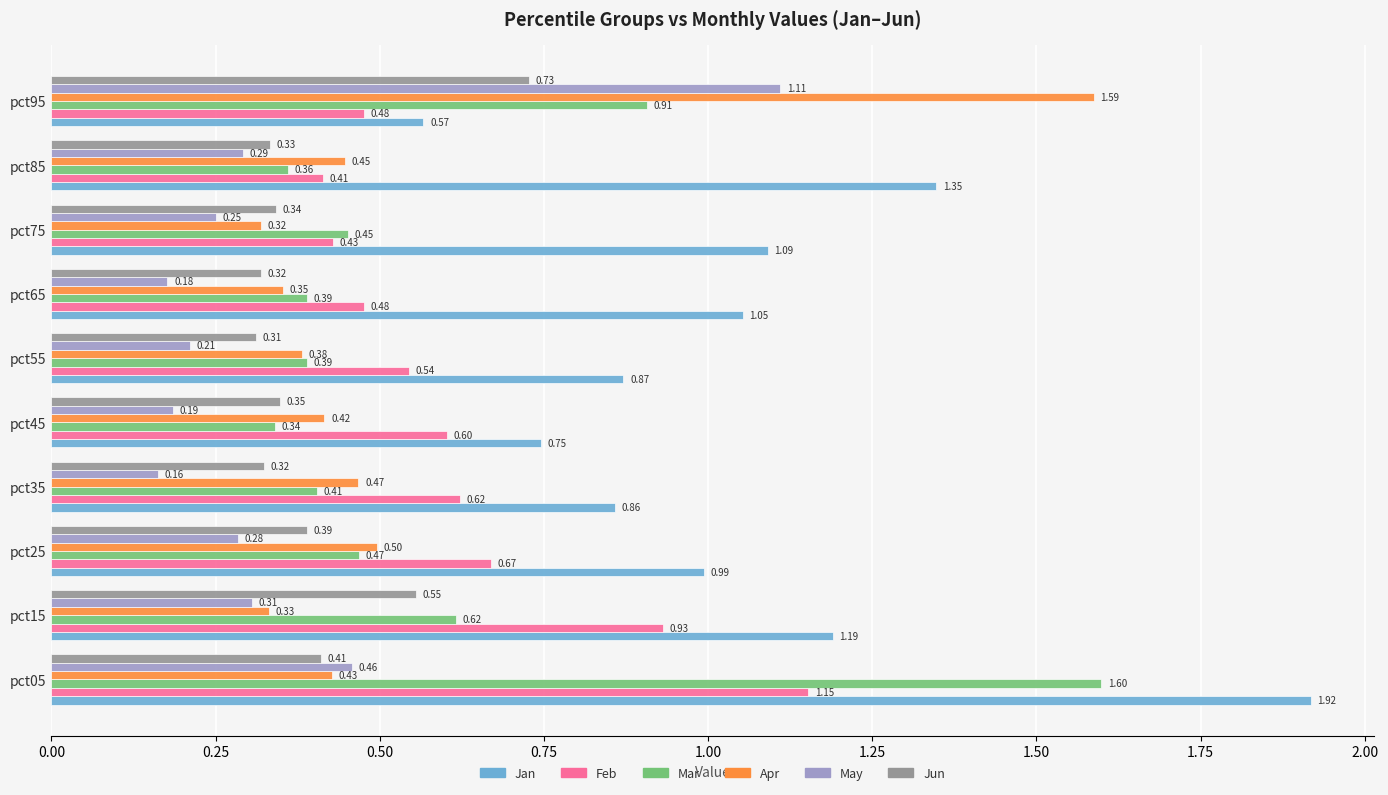

What is the average value of the Feb series?

0.6